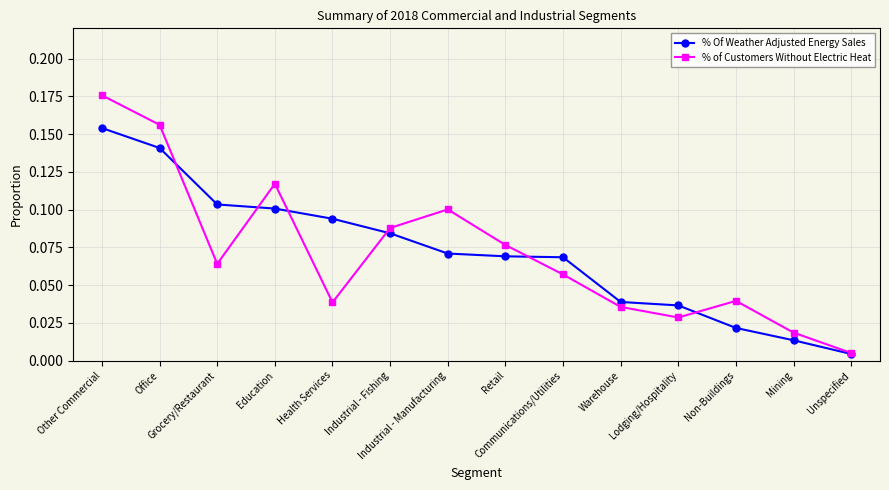

Where do % Of Weather Adjusted Energy Sales and % of Customers Without Electric Heat first cross each other?

Office and Grocery/Restaurant